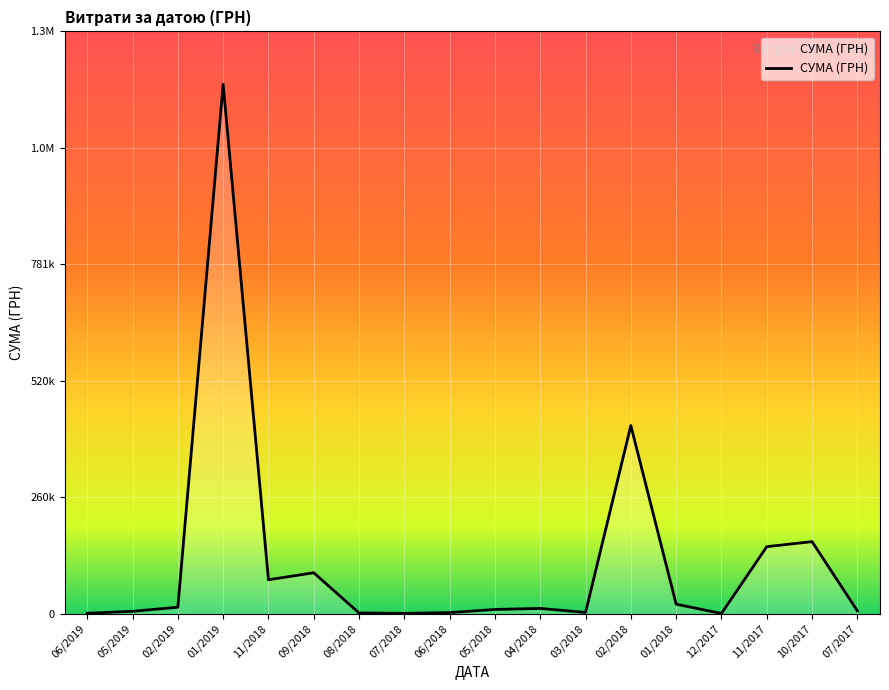

What is the difference between the maximum and second lowest values?

1181557.9